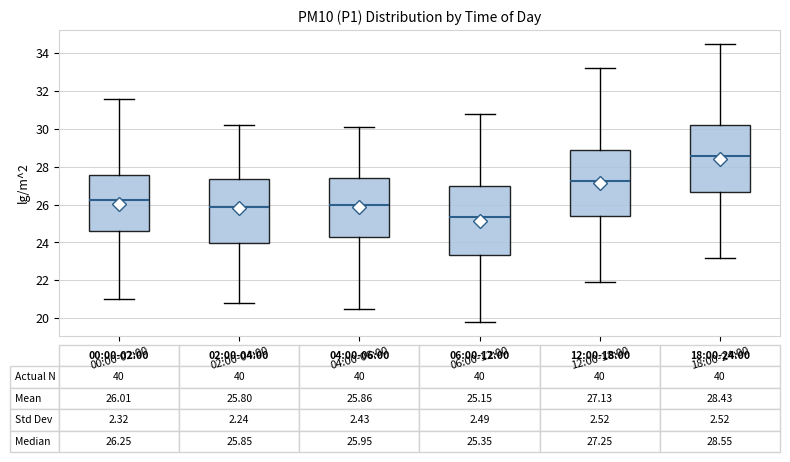

Which box has the highest median line?

18:00-24:00